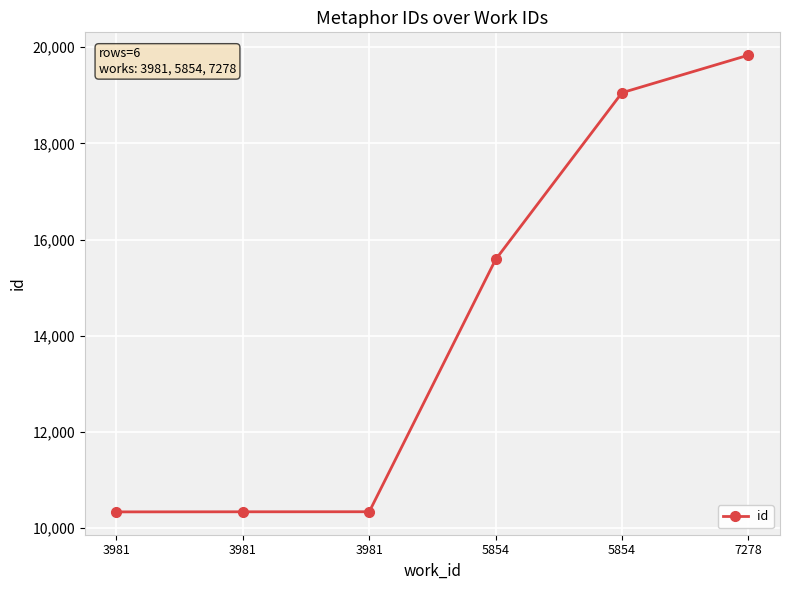

Reading left to right, list all the values displayed in this chart.

3981=10340	3981=10342	3981=10343	5854=15586	5854=19052	7278=19832